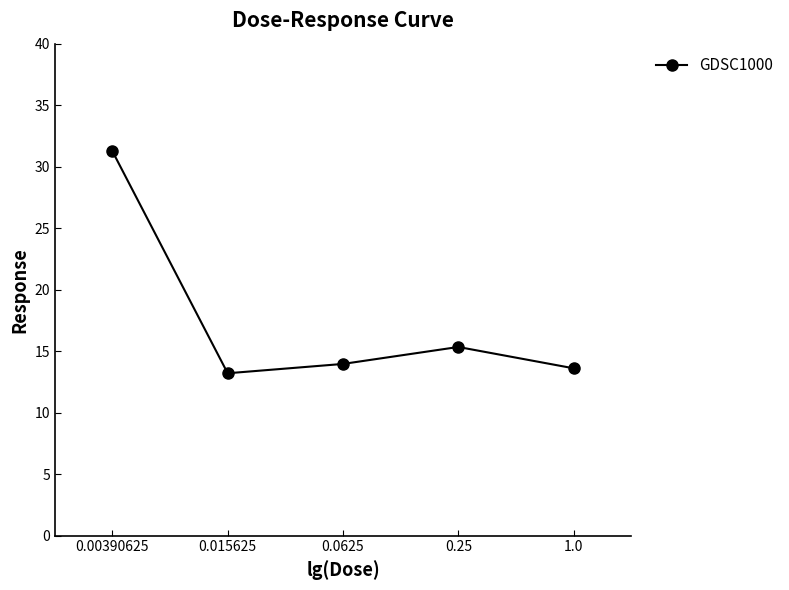

What is the difference between the second highest and minimum values?

2.1